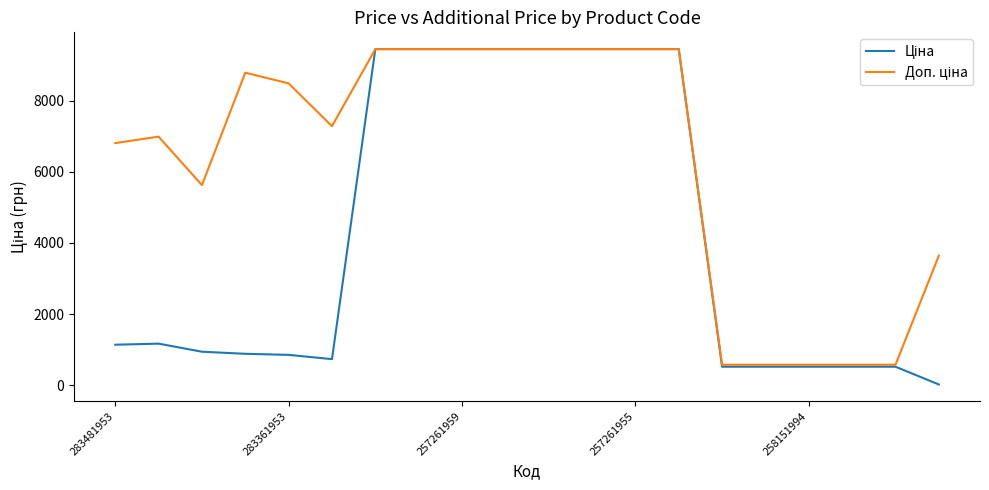

At which category is the sum across all series the highest?

6